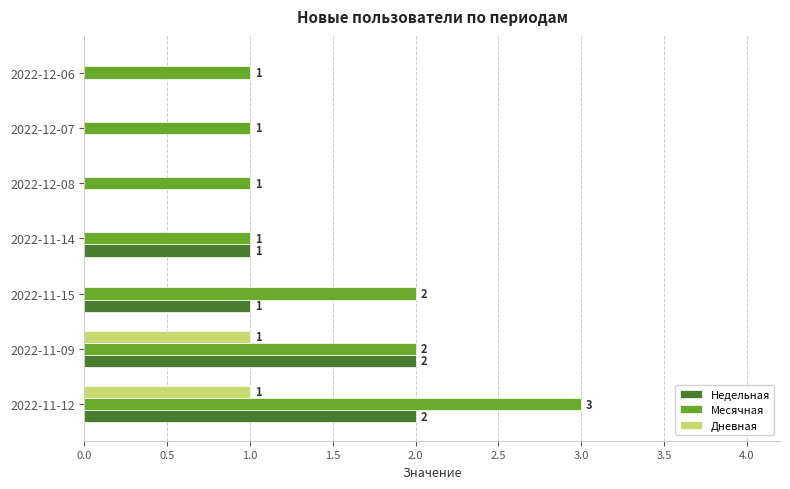

The value of Недельная at 2022-11-14 is 1. True or false?

True